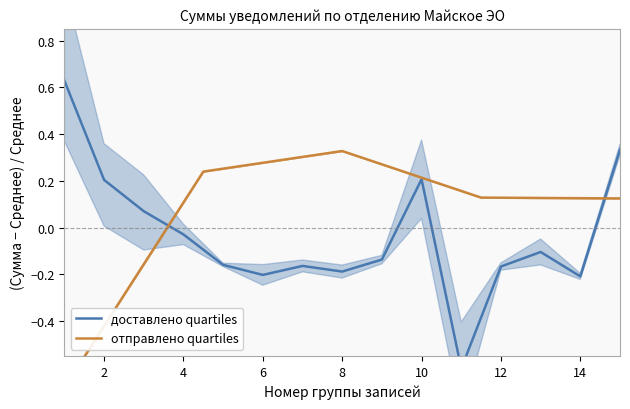

What is the smallest value displayed?

-0.7